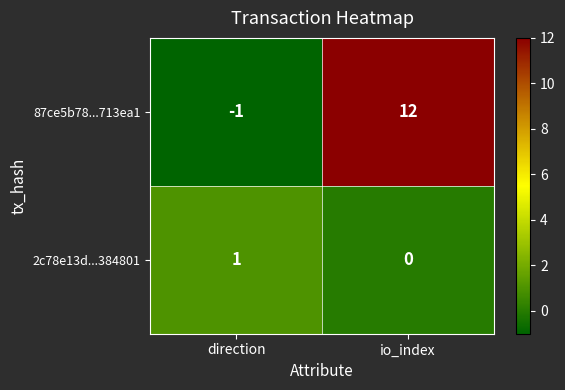

The 2c78e13d...384801 series shows 2 at direction. True or false?

False